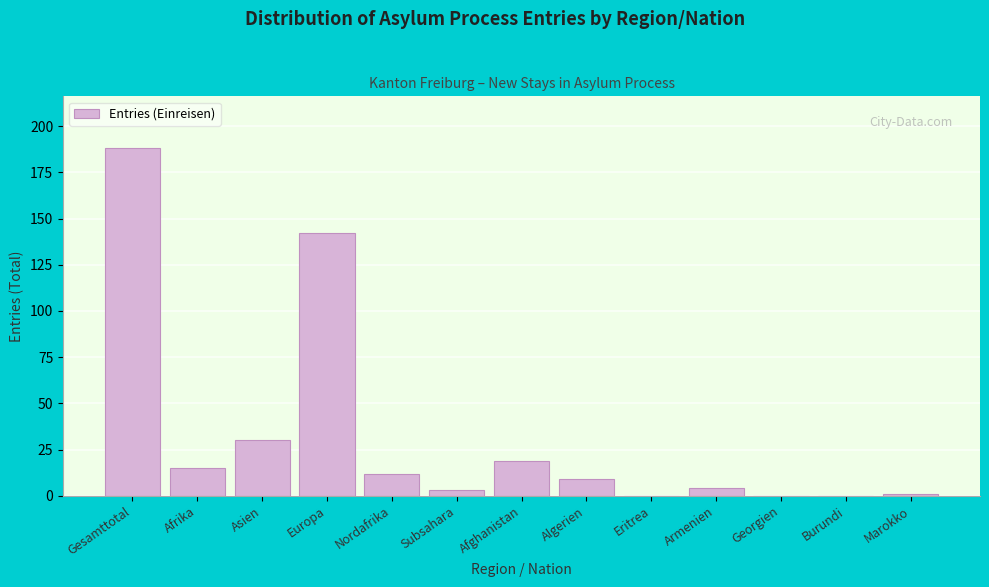

Reading left to right, transcribe all the data shown in this chart.

Gesamttotal=188	Afrika=15	Asien=30	Europa=142	Nordafrika=12	Subsahara=3	Afghanistan=19	Algerien=9	Eritrea=0	Armenien=4	Georgien=0	Burundi=0	Marokko=1